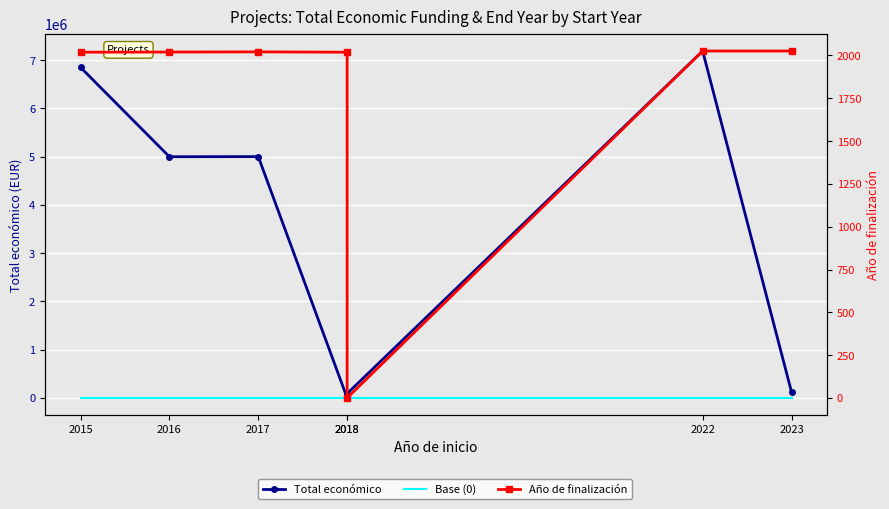

What is the total value across all series at 2018?

2019